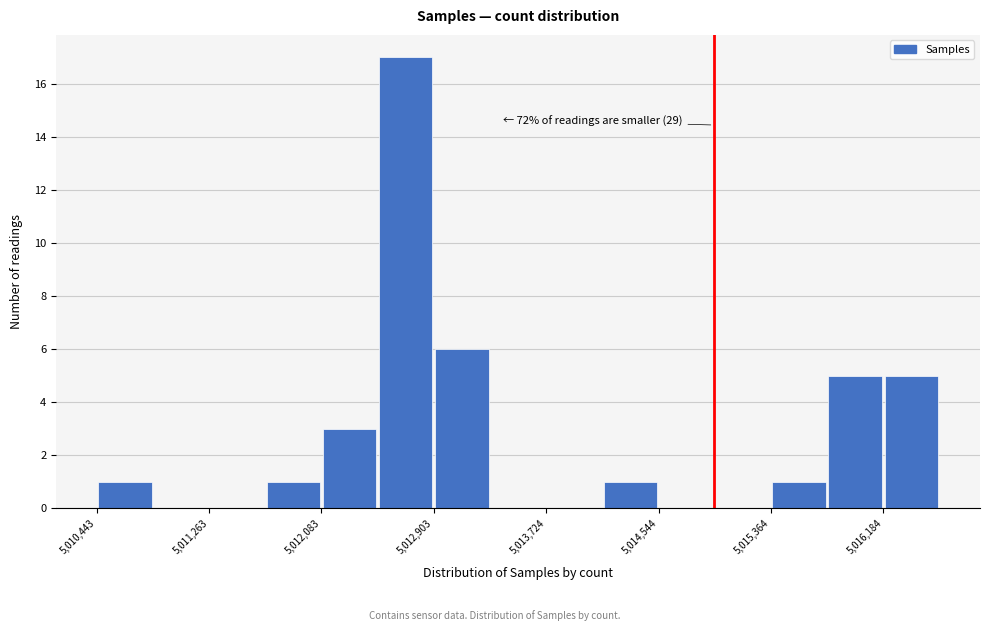

Which range on the x-axis has the tallest bar?

5012500 to 5012900